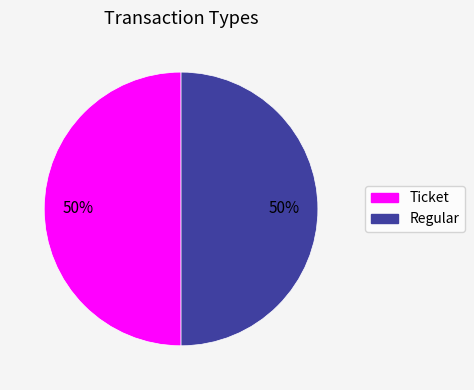

Combined, do Regular and Ticket account for over 50%?

Yes